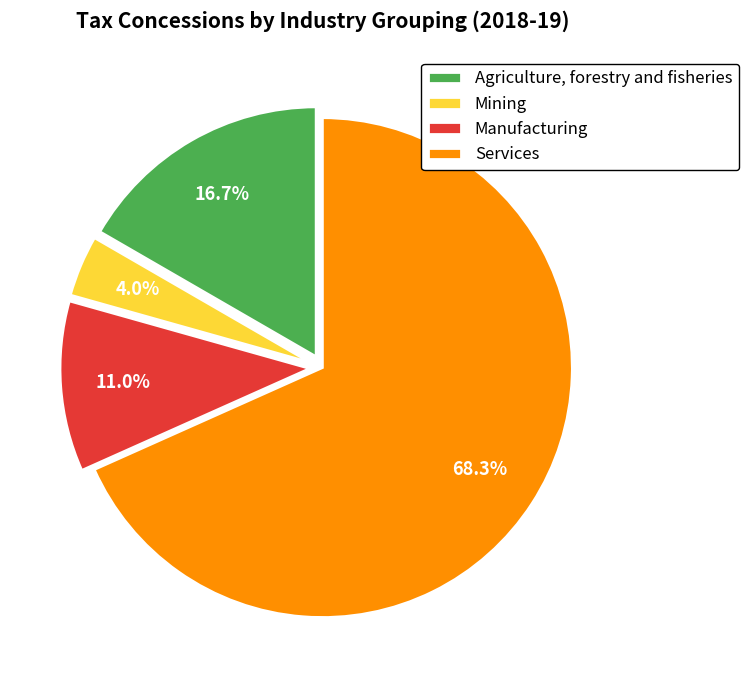

How much of the chart is everything except Agriculture, forestry and fisheries?

83.3%